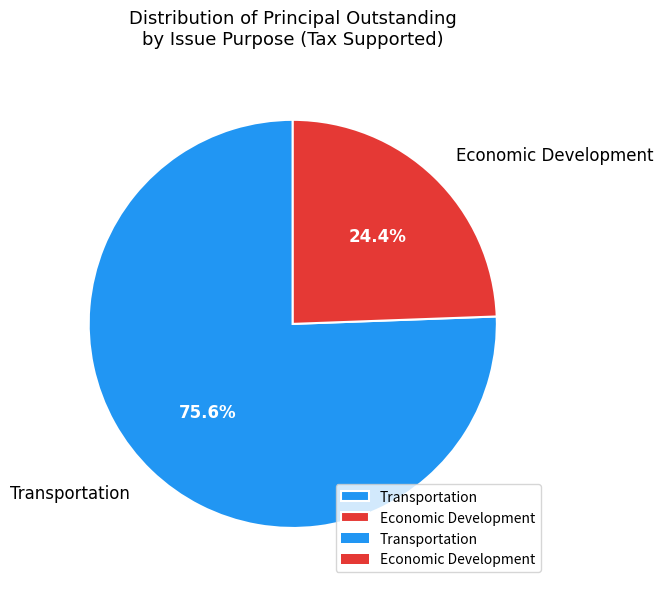

To the nearest percent, what is the average slice percentage?

50%